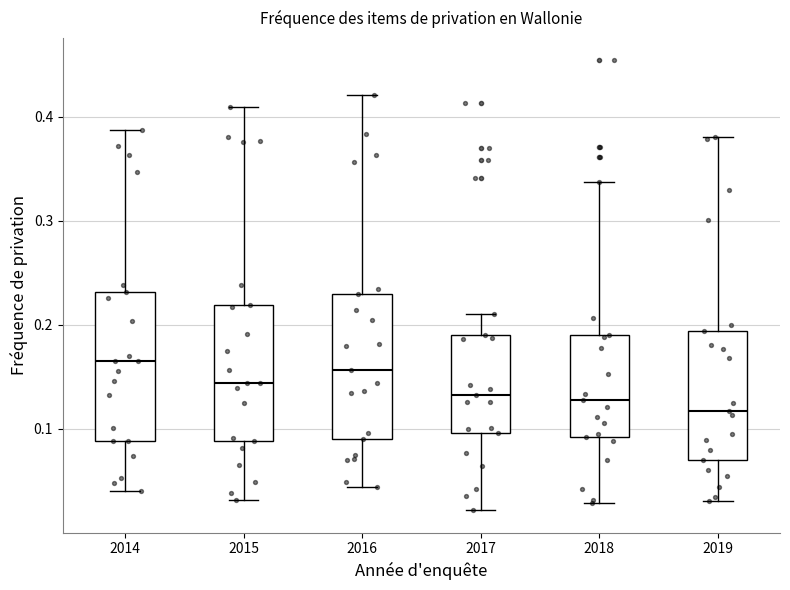

Reading left to right, read every box against the y-axis: the position of its median line, the range the box covers, and the ends of its whiskers. The values are not printed on the chart, so give them approximately, as read against the axis.

2014: median 0.17, box 0.09 to 0.23, whiskers 0.04 to 0.39
2015: median 0.14, box 0.09 to 0.22, whiskers 0.03 to 0.41
2016: median 0.16, box 0.09 to 0.23, whiskers 0.04 to 0.42
2017: median 0.13, box 0.10 to 0.19, whiskers 0.02 to 0.21
2018: median 0.13, box 0.09 to 0.19, whiskers 0.03 to 0.34
2019: median 0.12, box 0.07 to 0.19, whiskers 0.03 to 0.38